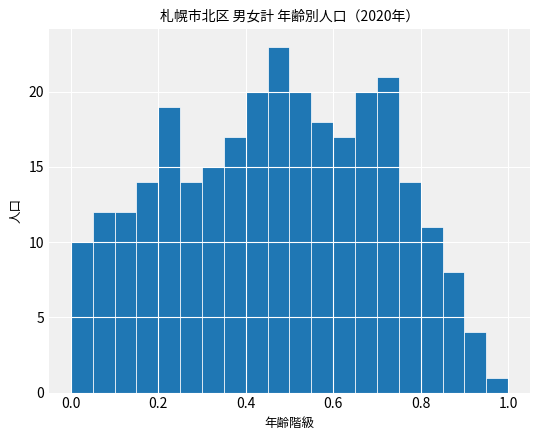

Read against the x-axis, roughly where is the centre of the tallest bar?

0.48